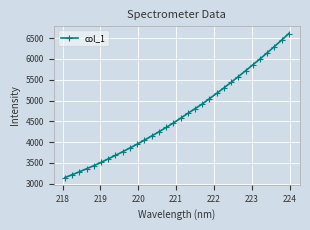

True or false: the data has more than 2 interior local peaks.

False